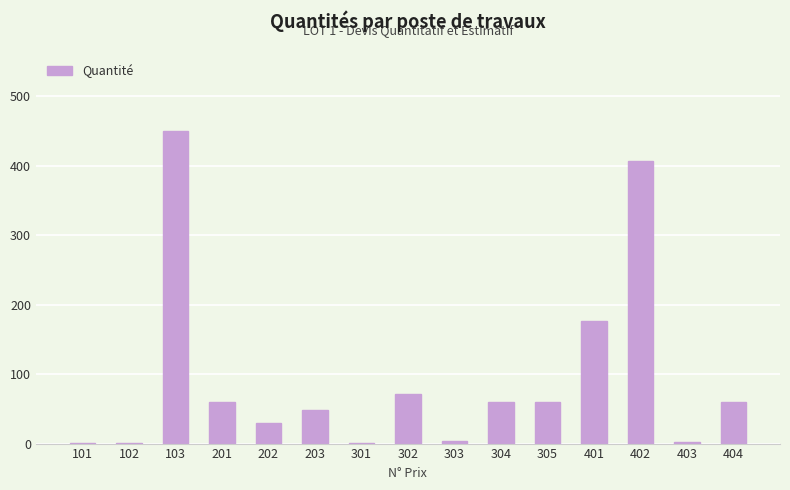

At which category does the chart reach its peak across all series?

103